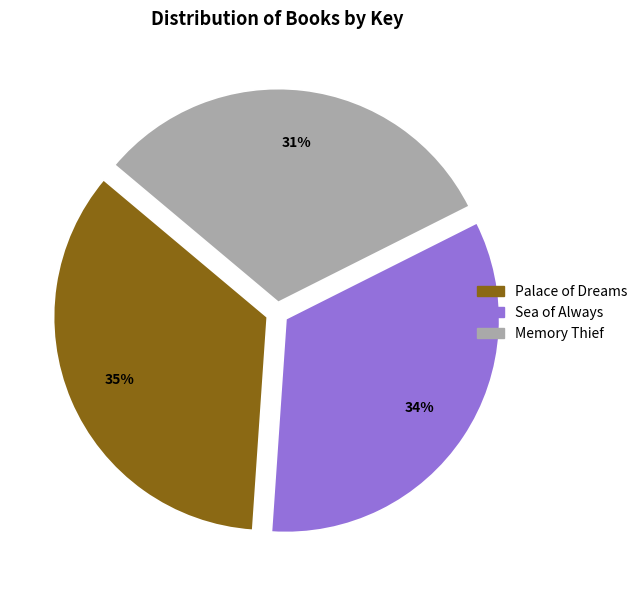

How many segments does this pie chart have?

3